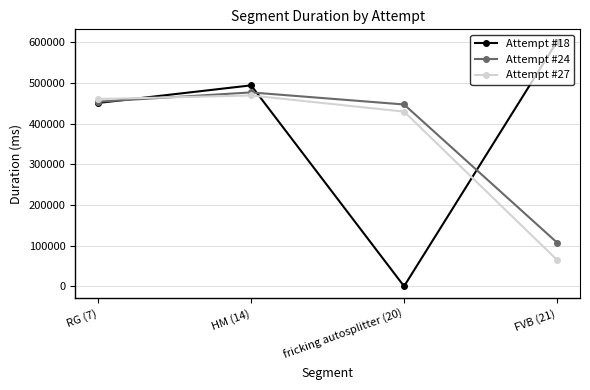

What is the value of the Attempt #27 point at the 3rd from the left?

429691